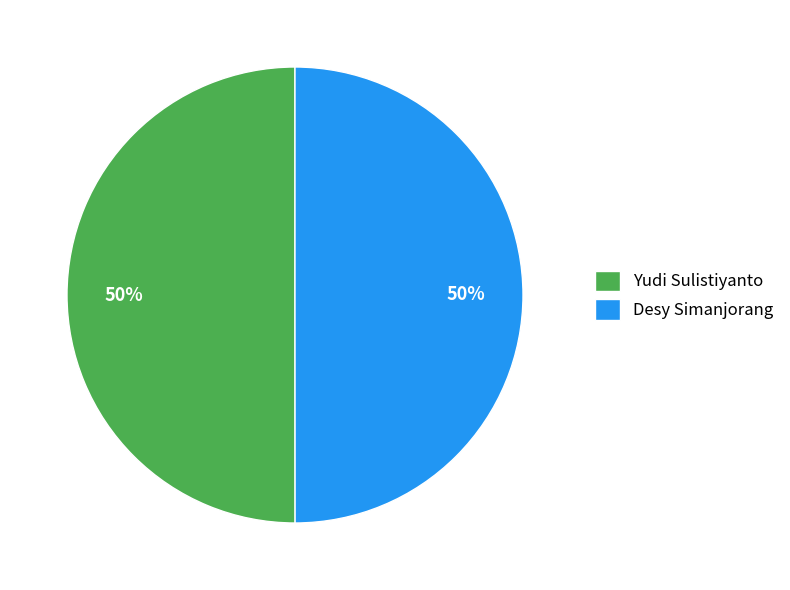

To the nearest percent, what percentage of the pie is Yudi Sulistiyanto?

50%